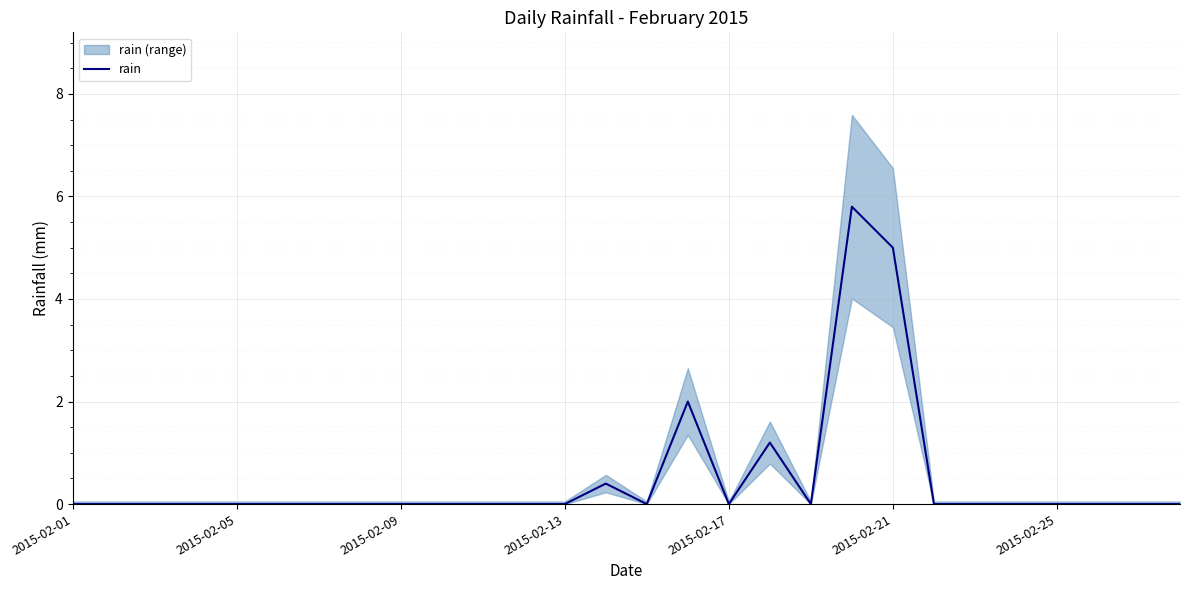

What is the maximum value for rain?

5.8